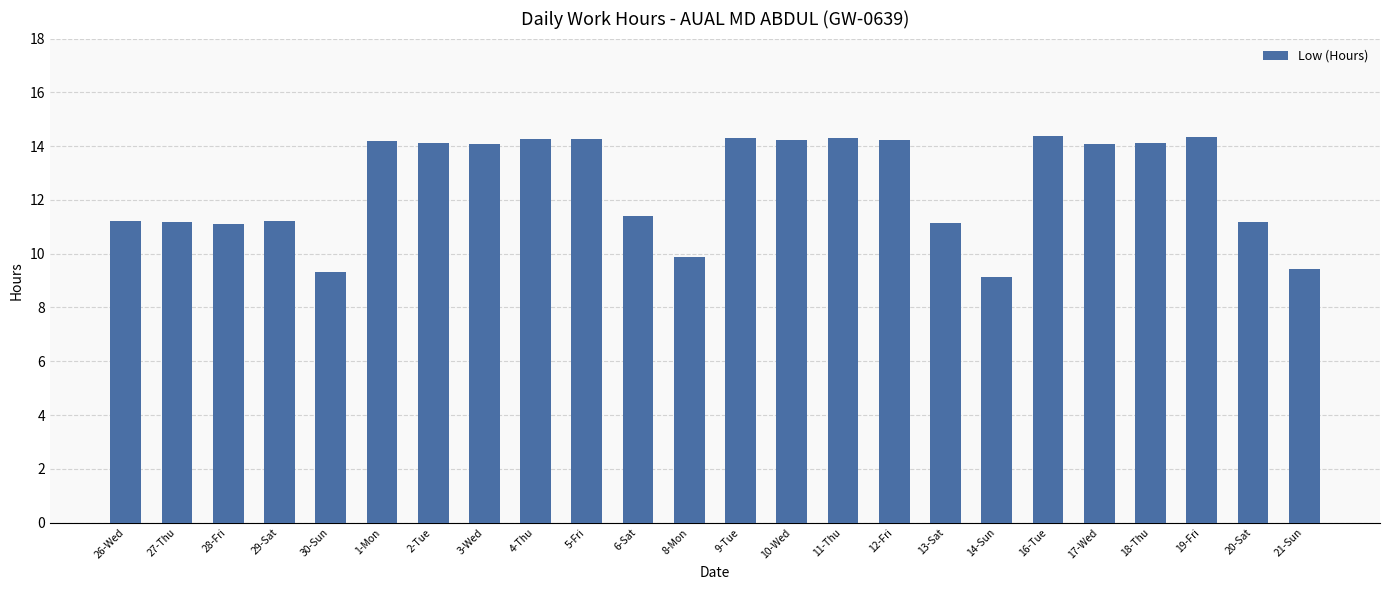

Count the number of data series in this chart.

1